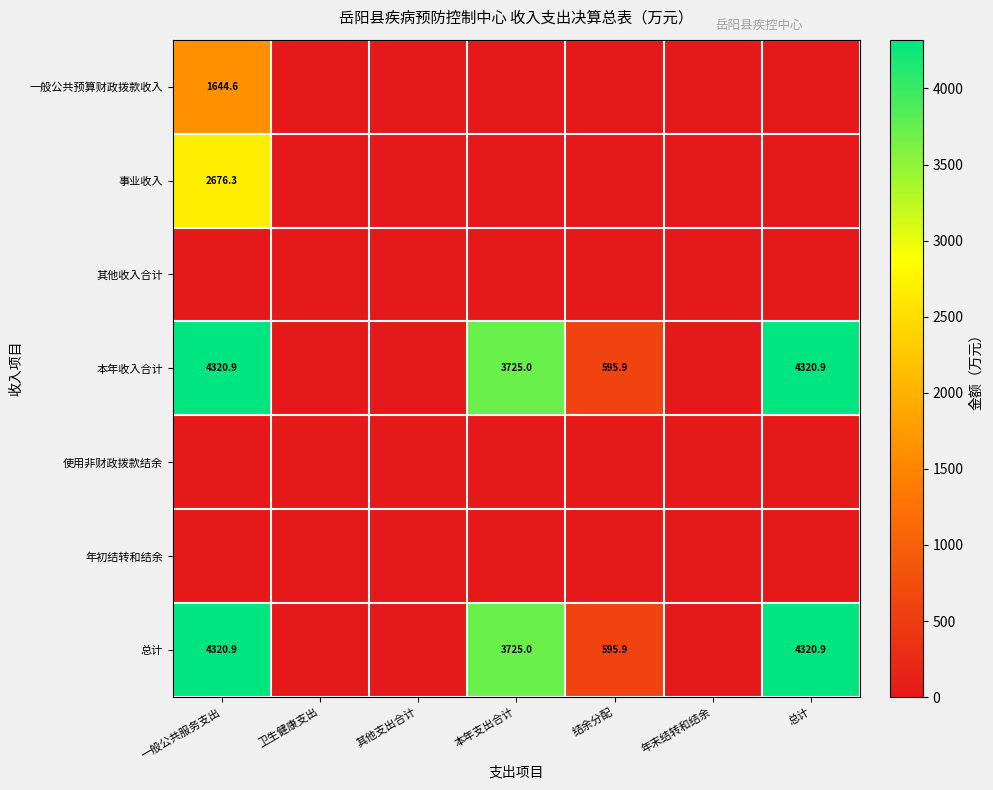

True or false: 本年收入合计 has a value of 7184.2 at 总计.

False